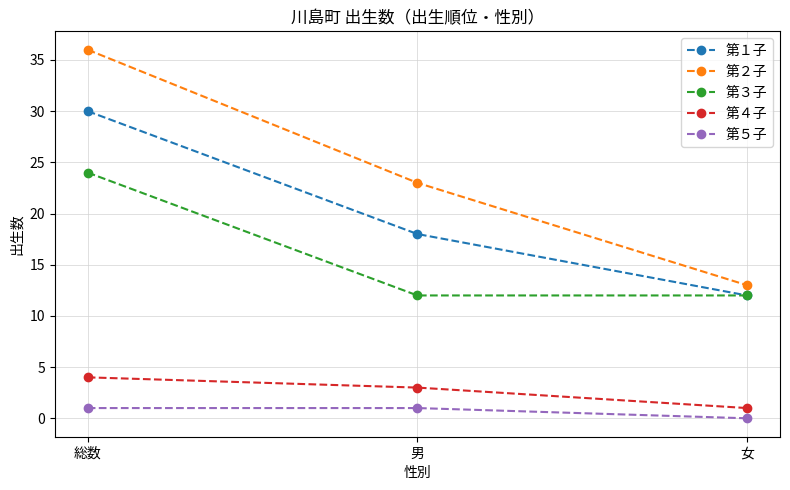

What is the difference between the maximum and minimum values in the 第３子 series?

12